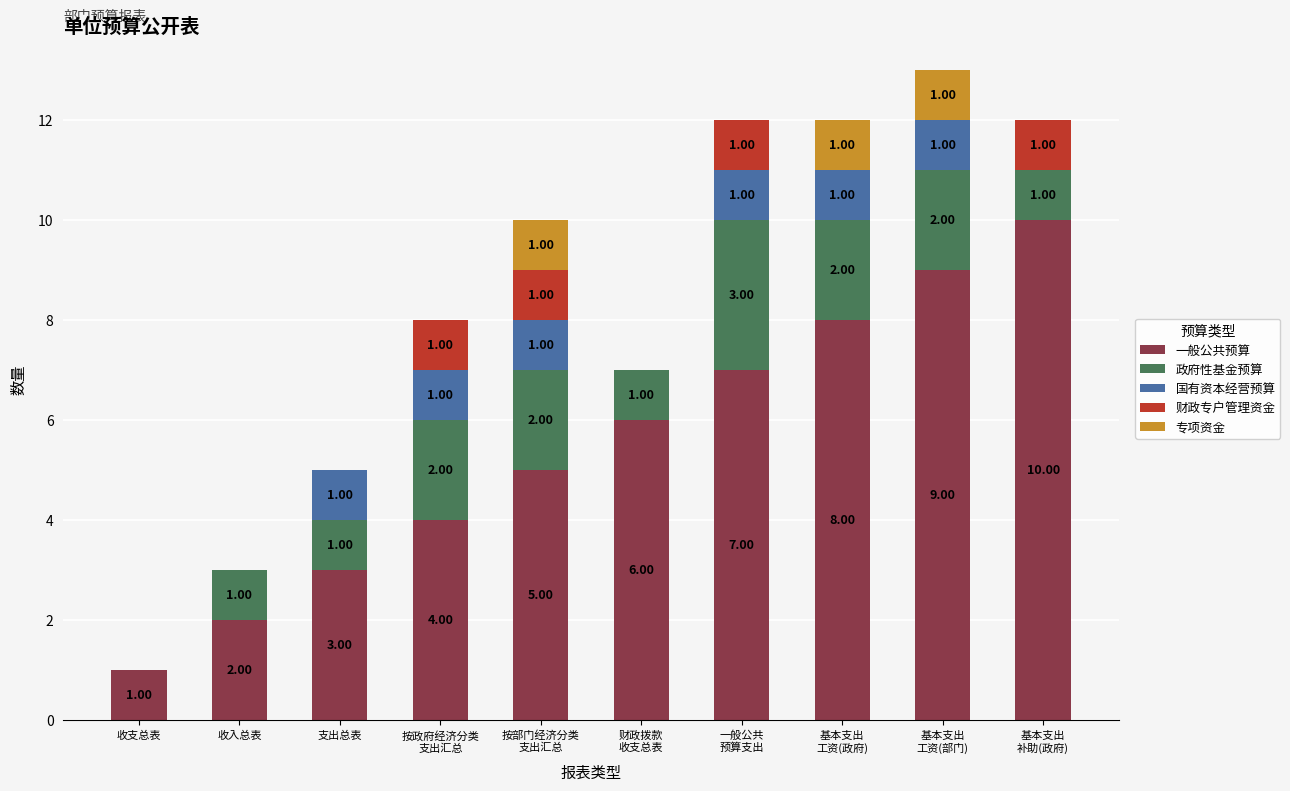

What is the sum of the 一般公共预算 values at 支出总表 and 收支总表?

4